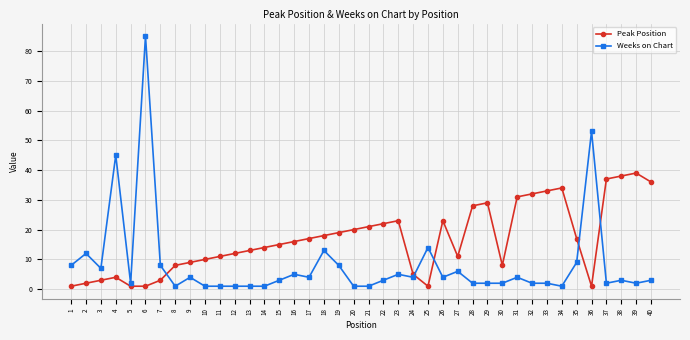

What is the difference between the maximum and minimum values in the Weeks on Chart series?

84